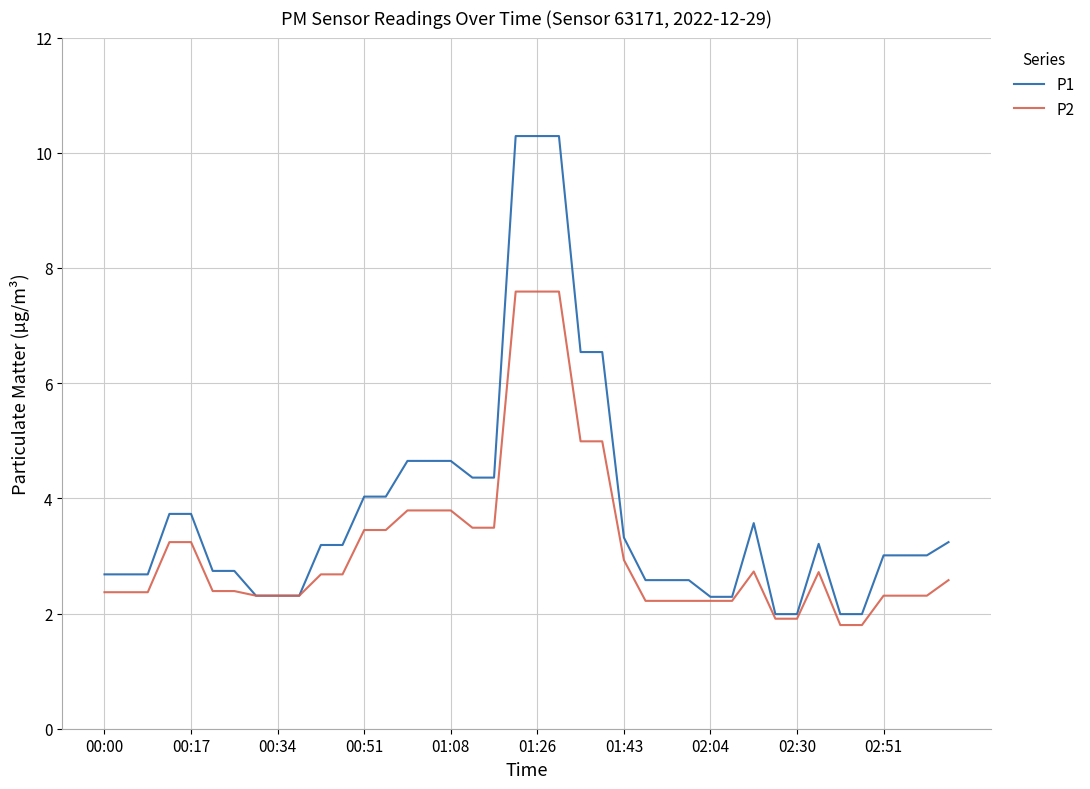

Which series has the largest range (max minus min)?

P1